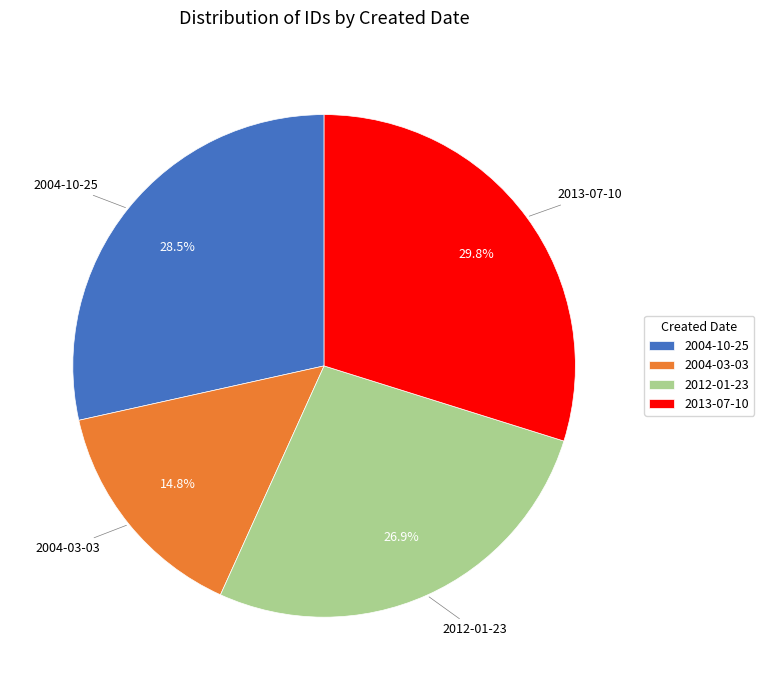

Does 2013-07-10 account for over 50% of the chart?

No